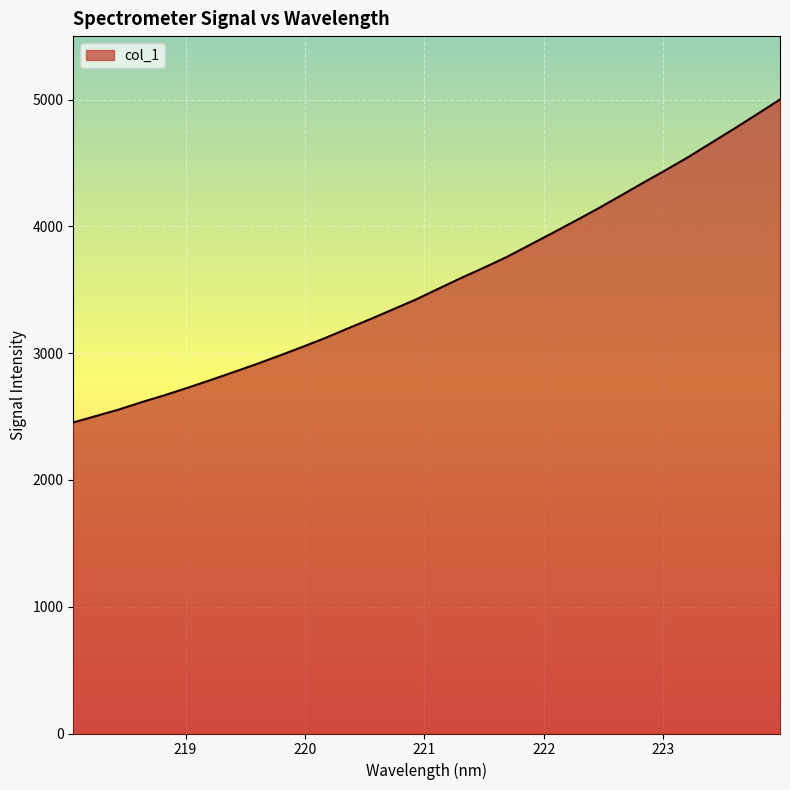

Count the number of categories in the chart.

32